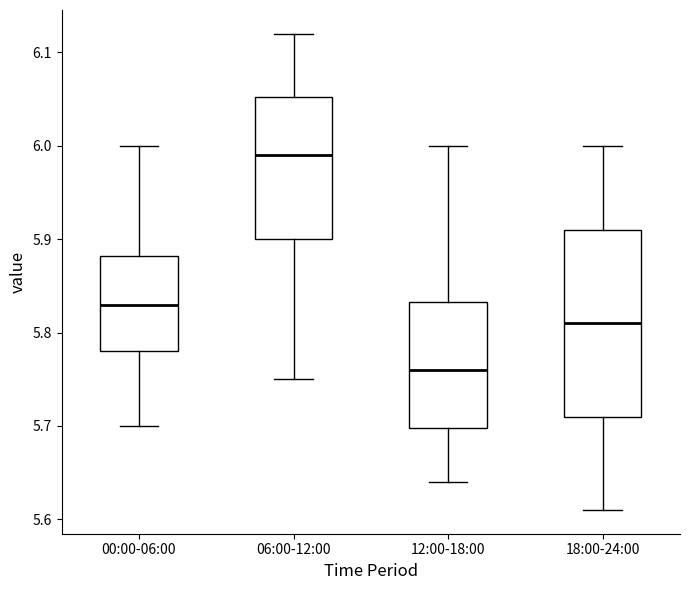

Reading left to right, read every box against the y-axis: the position of its median line, the range the box covers, and the ends of its whiskers. The values are not printed on the chart, so give them approximately, as read against the axis.

00:00-06:00: median 5.83, box 5.78 to 5.88, whiskers 5.70 to 6.00
06:00-12:00: median 5.99, box 5.90 to 6.05, whiskers 5.75 to 6.12
12:00-18:00: median 5.76, box 5.70 to 5.83, whiskers 5.64 to 6.00
18:00-24:00: median 5.81, box 5.71 to 5.91, whiskers 5.61 to 6.00